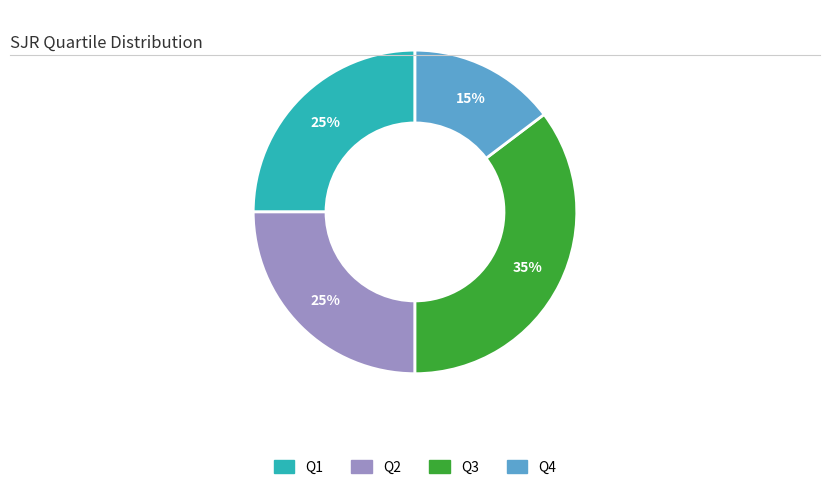

Between Q4 and Q2, which is larger?

Q2